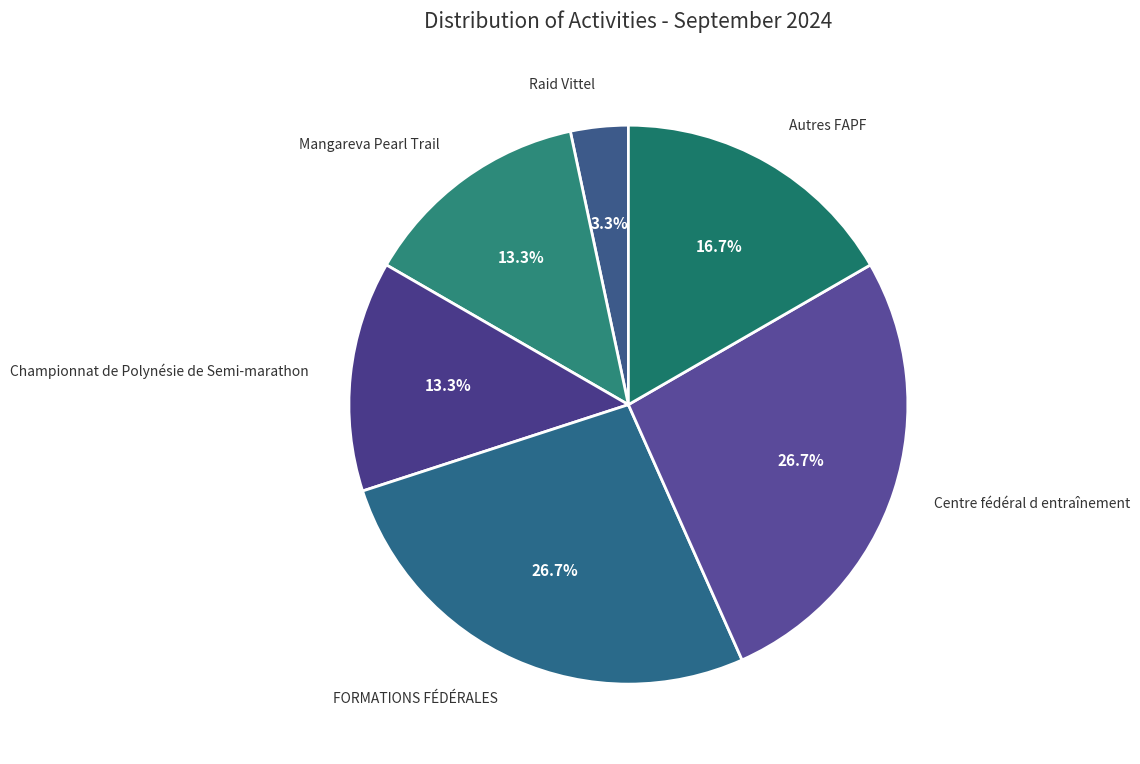

How many slices are in this pie chart?

6